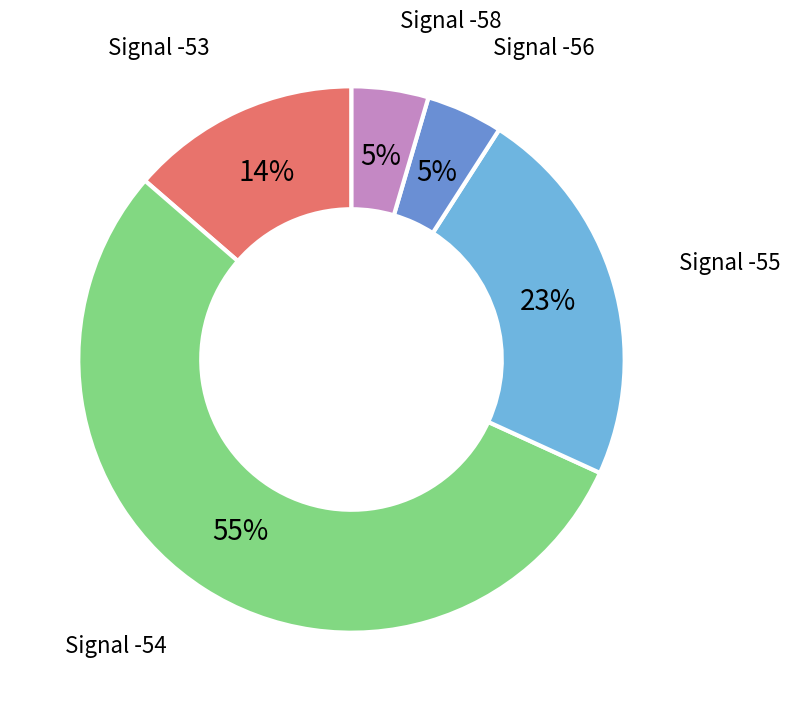

Is there a majority slice in this chart?

Yes